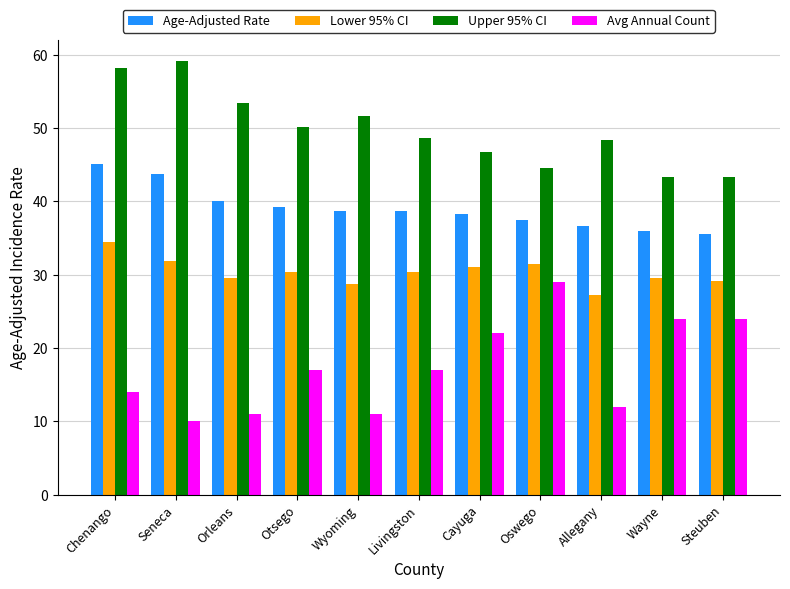

How many bars are there in each group?

4